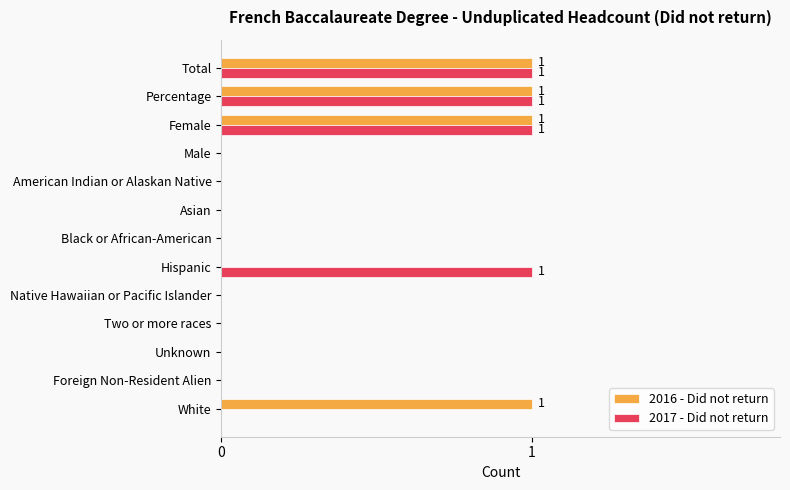

What is the sum of all 2017 - Did not return values?

4